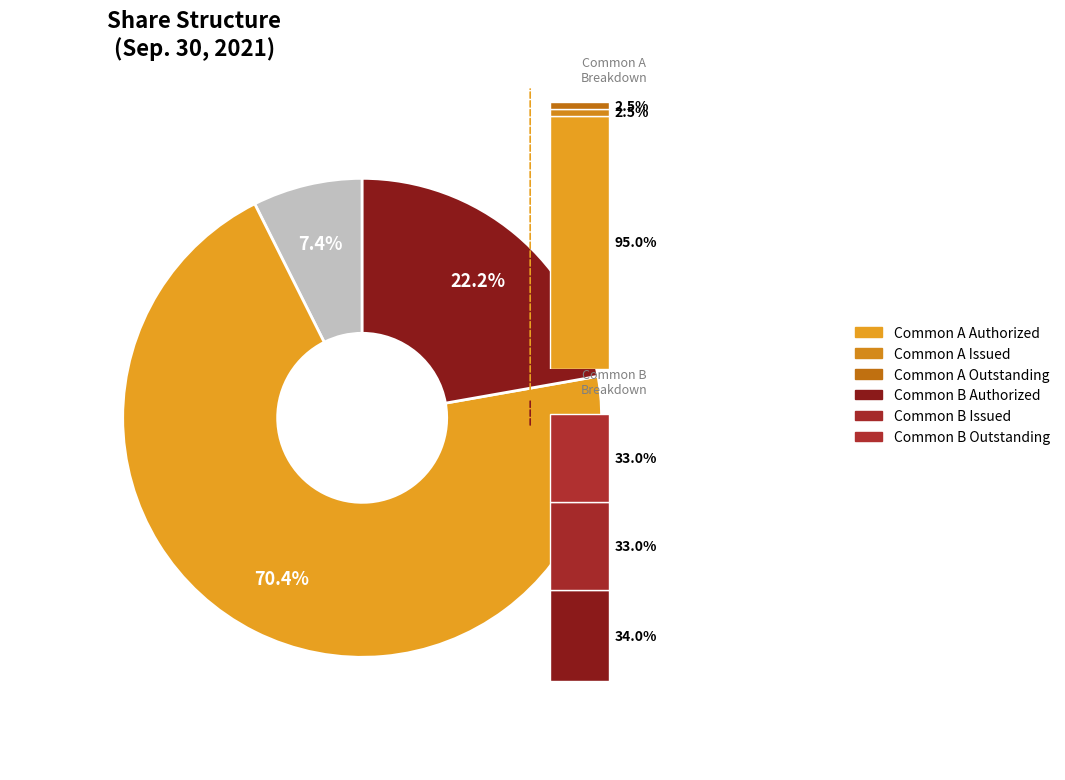

What is the change in value from Common Stock B authorized to Common Stock B outstanding?

-8907697